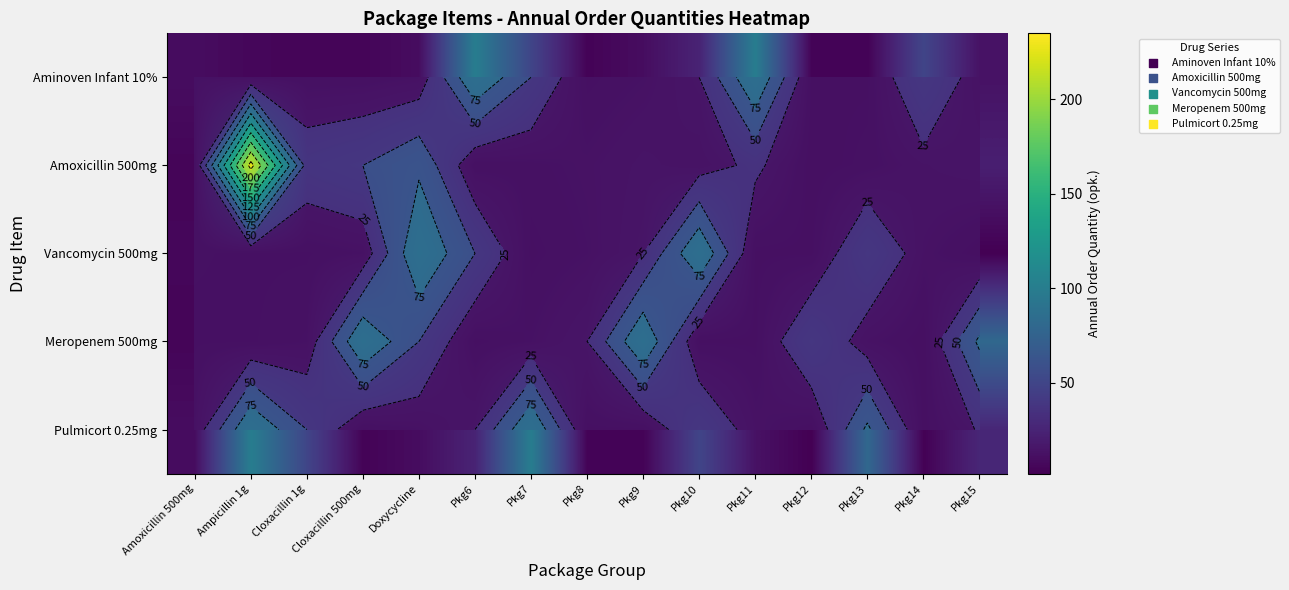

At which category does the chart reach its peak across all series?

Ampicillin 1g